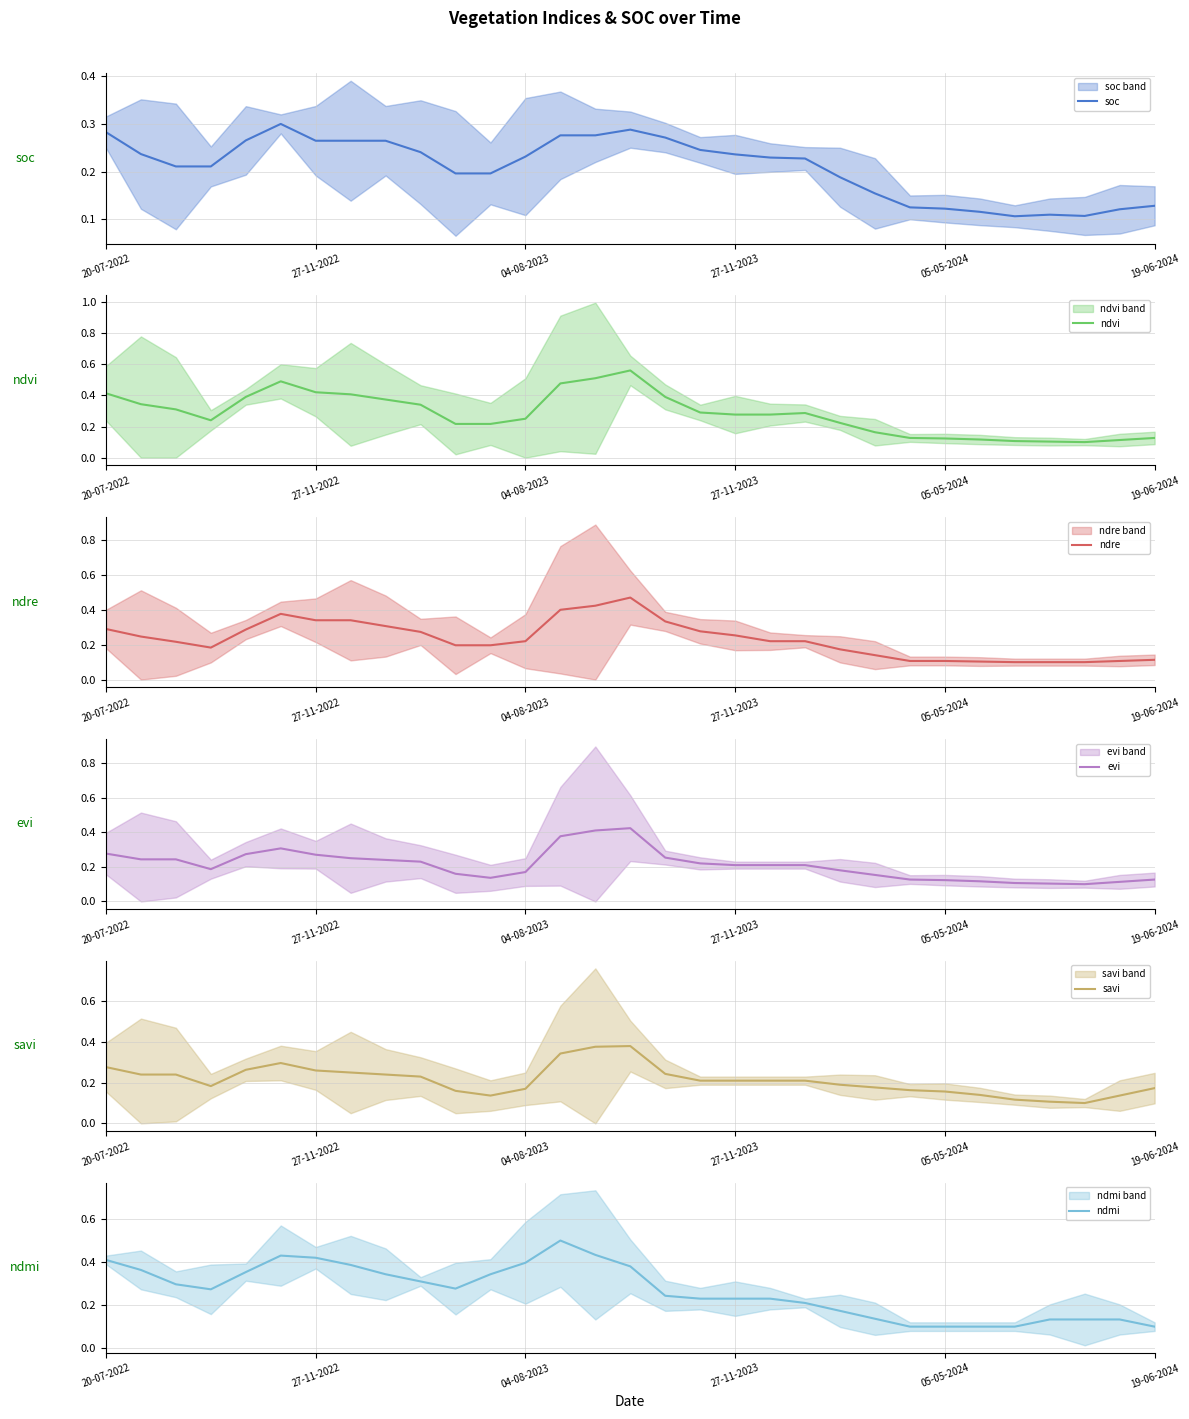

Which series has the largest range (max minus min)?

ndvi